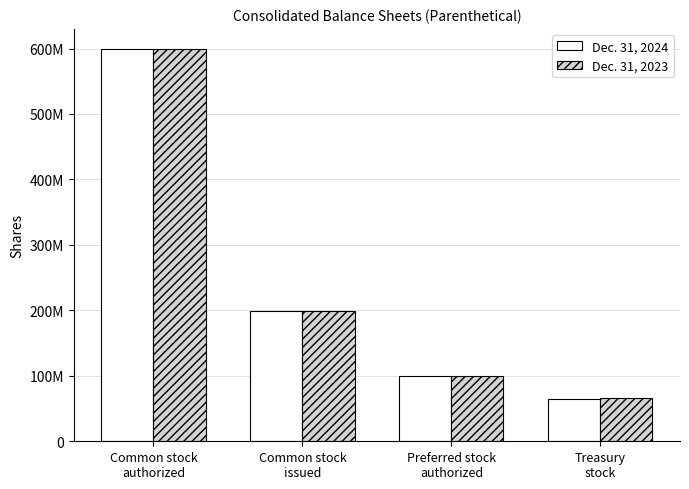

What is the difference between the maximum and minimum values in the Dec. 31, 2024 series?

535600000